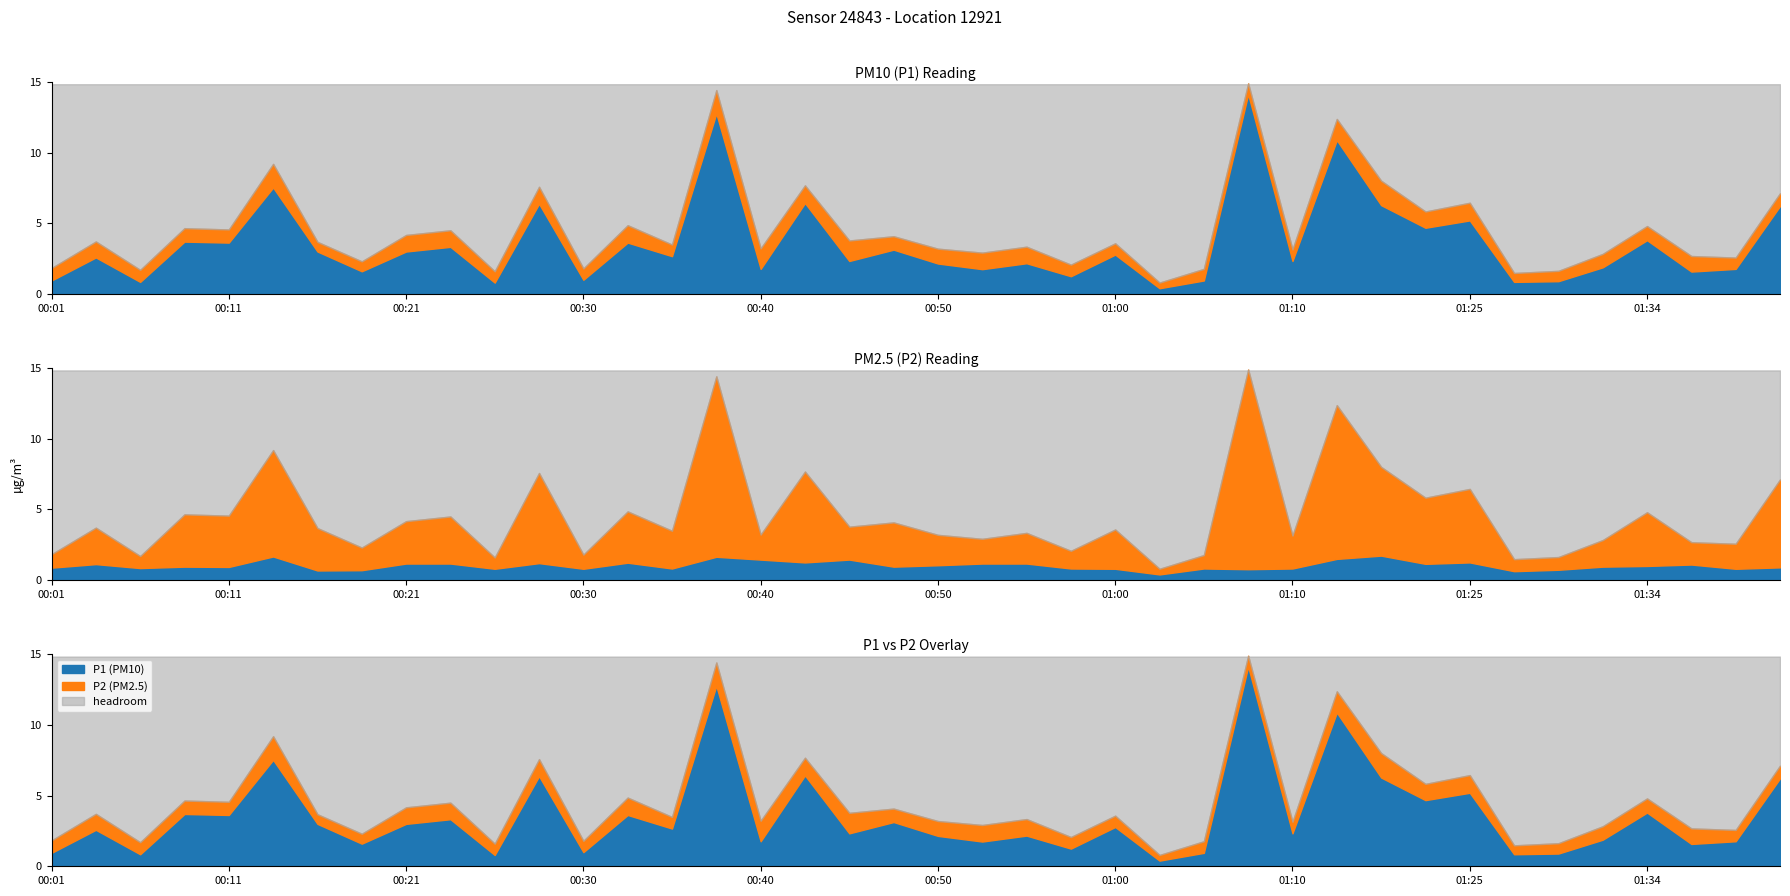

Where is the first local minimum for P1?

00:06